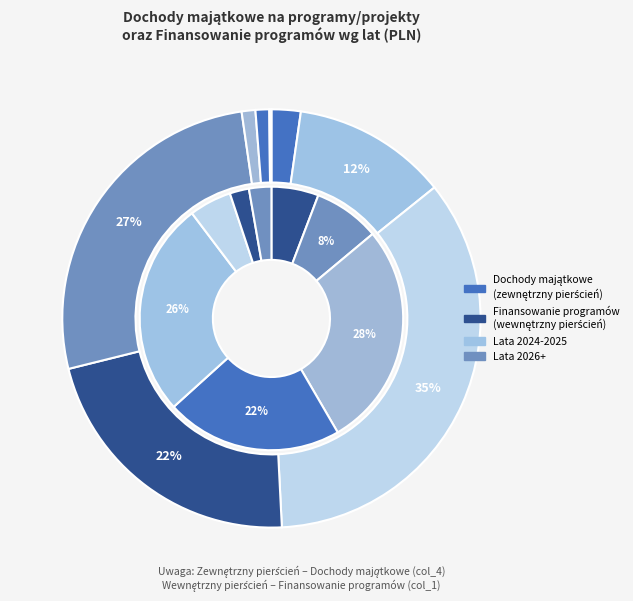

Does any single category account for the majority?

No